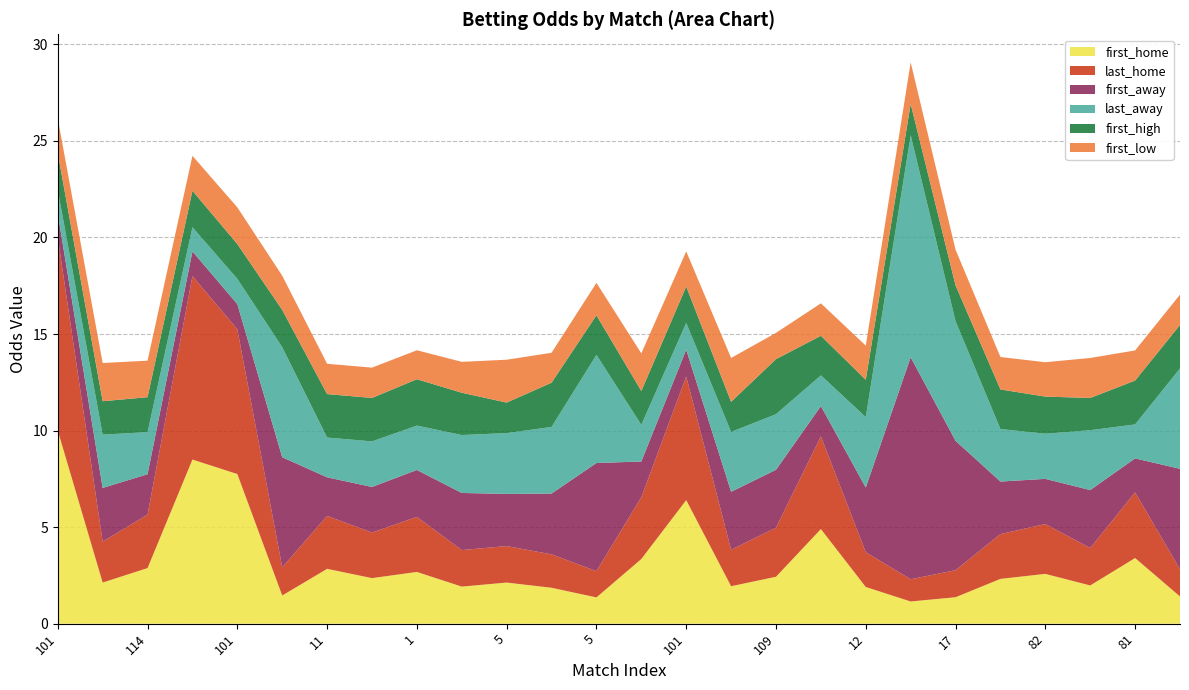

Reading right to left, what are all the values shown in this chart?

first_home: 81=1.4	81=3.4	81=2.0	82=2.6	3=2.3	17=1.4	14=1.1	12=1.9	1=4.9	109=2.4	13=1.9	101=6.4	5=3.4	5=1.4	5=1.9	5=2.1	5=1.9	1=2.7	11=2.4	11=2.8	83=1.5	101=7.8	101=8.5	114=2.9	114=2.1	101=10.0
last_home: 81=1.4	81=3.4	81=1.9	82=2.6	3=2.3	17=1.4	14=1.1	12=1.8	1=4.8	109=2.5	13=1.9	101=6.4	5=3.2	5=1.4	5=1.7	5=1.9	5=1.9	1=2.9	11=2.4	11=2.7	83=1.5	101=7.5	101=9.5	114=2.8	114=2.1	101=10.0
first_away: 81=5.2	81=1.8	81=3.0	82=2.3	3=2.7	17=6.7	14=11.5	12=3.4	1=1.6	109=3.0	13=3.0	101=1.4	5=1.9	5=5.6	5=3.1	5=2.7	5=3.0	1=2.4	11=2.4	11=2.0	83=5.7	101=1.3	101=1.3	114=2.1	114=2.8	101=1.2
last_away: 81=5.2	81=1.8	81=3.1	82=2.3	3=2.7	17=6.2	14=11.5	12=3.6	1=1.6	109=2.9	13=3.1	101=1.4	5=1.9	5=5.6	5=3.5	5=3.1	5=3.0	1=2.3	11=2.4	11=2.1	83=5.7	101=1.3	101=1.2	114=2.2	114=2.8	101=1.2
first_high: 81=2.2	81=2.3	81=1.7	82=1.9	3=2.0	17=1.9	14=1.6	12=1.9	1=2.0	109=2.9	13=1.6	101=1.9	5=1.8	5=2.0	5=2.3	5=1.6	5=2.2	1=2.4	11=2.2	11=2.2	83=1.9	101=1.8	101=1.9	114=1.8	114=1.7	101=1.9
first_low: 81=1.6	81=1.6	81=2.1	82=1.8	3=1.7	17=1.9	14=2.1	12=1.8	1=1.7	109=1.4	13=2.3	101=1.8	5=1.9	5=1.7	5=1.6	5=2.2	5=1.6	1=1.5	11=1.6	11=1.6	83=1.8	101=1.9	101=1.8	114=1.9	114=2.0	101=1.8